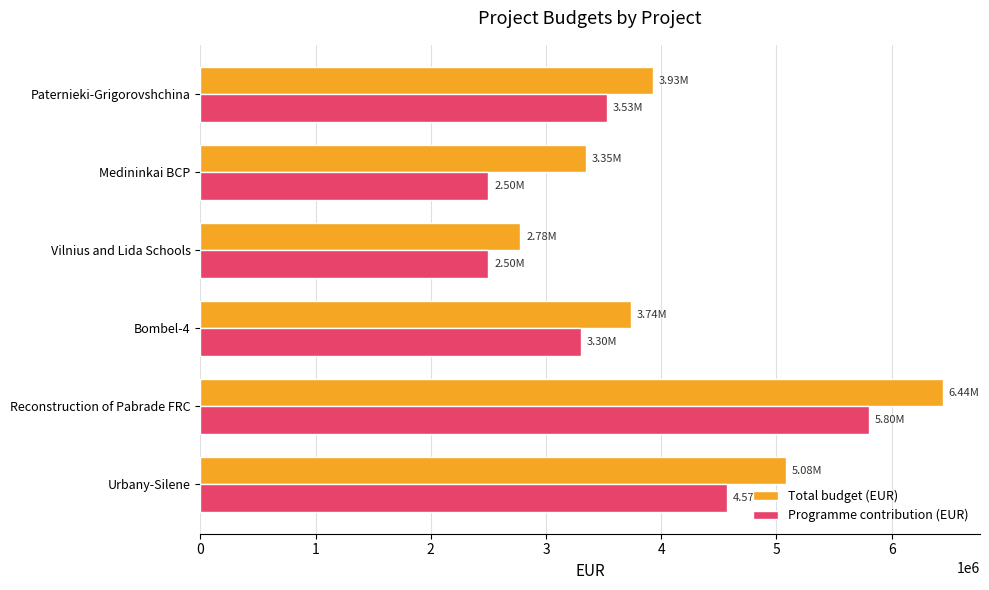

What is the difference between the maximum and minimum values in the Total budget (EUR) series?

3666822